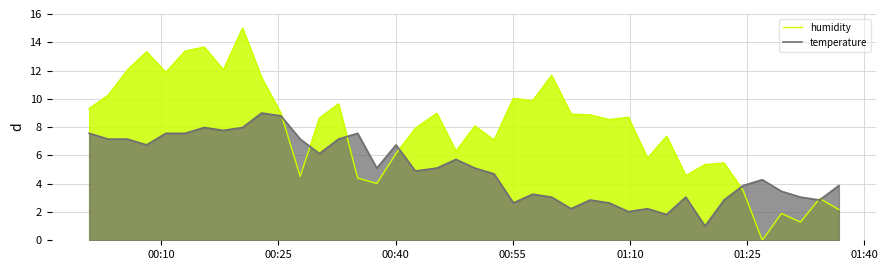

How many interior local valleys does the temperature series have?

11